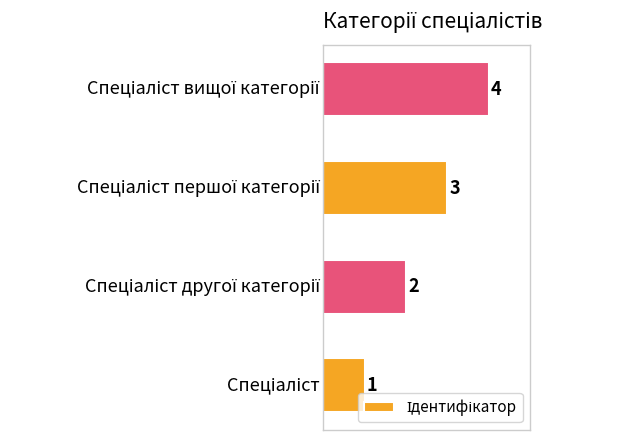

Count the values in the range 2 to 4.

3